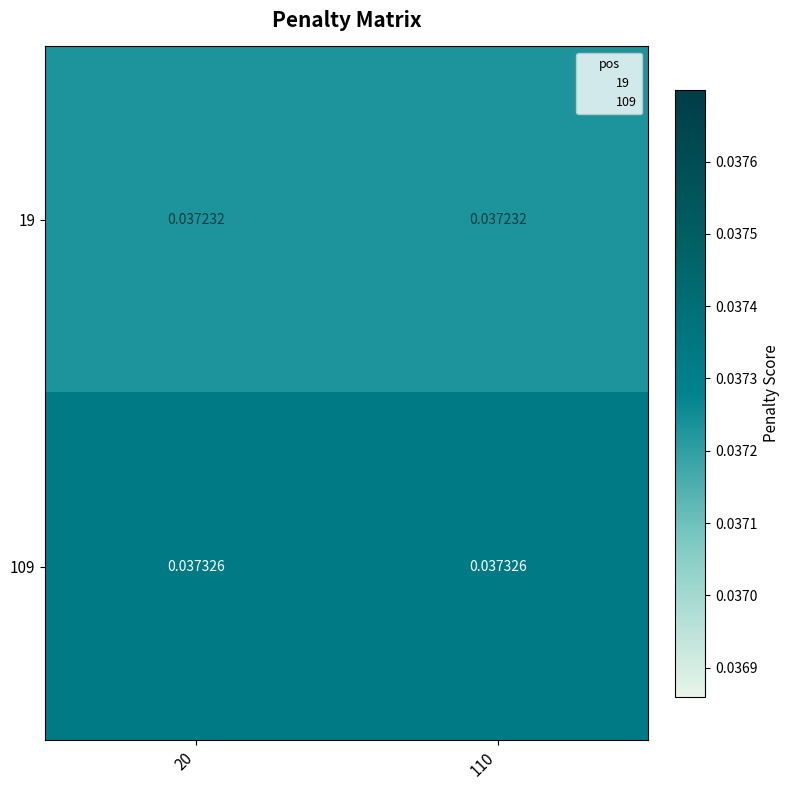

Is the value of 109 at 20 greater than the value of 19 at 110?

Yes